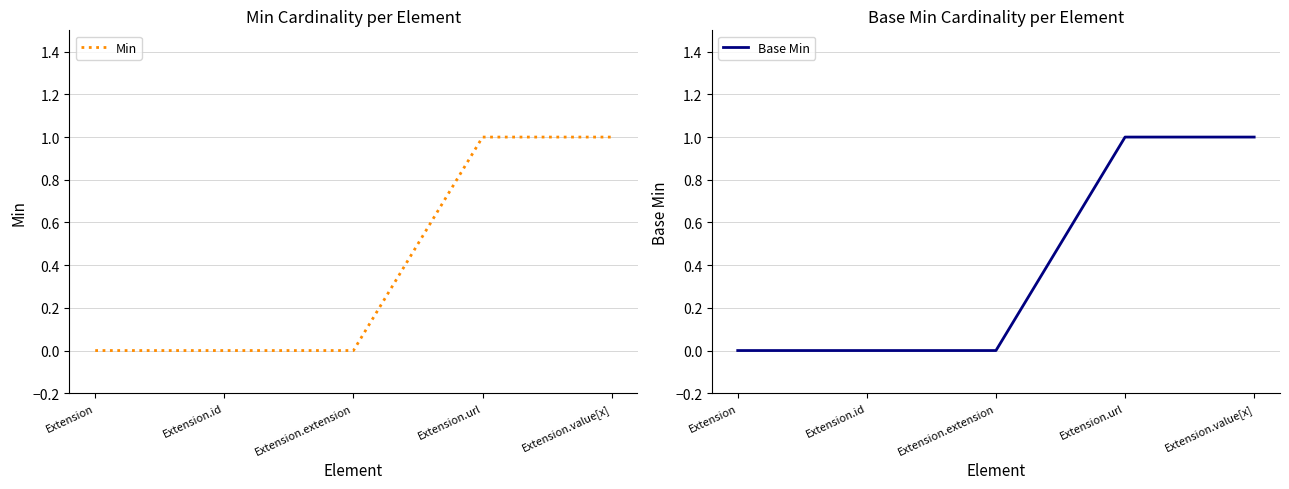

Reading left to right, list all the values displayed in this chart.

Min: Extension=0	Extension.id=0	Extension.extension=0	Extension.url=1	Extension.value[x]=1
Base Min: Extension=0	Extension.id=0	Extension.extension=0	Extension.url=1	Extension.value[x]=1